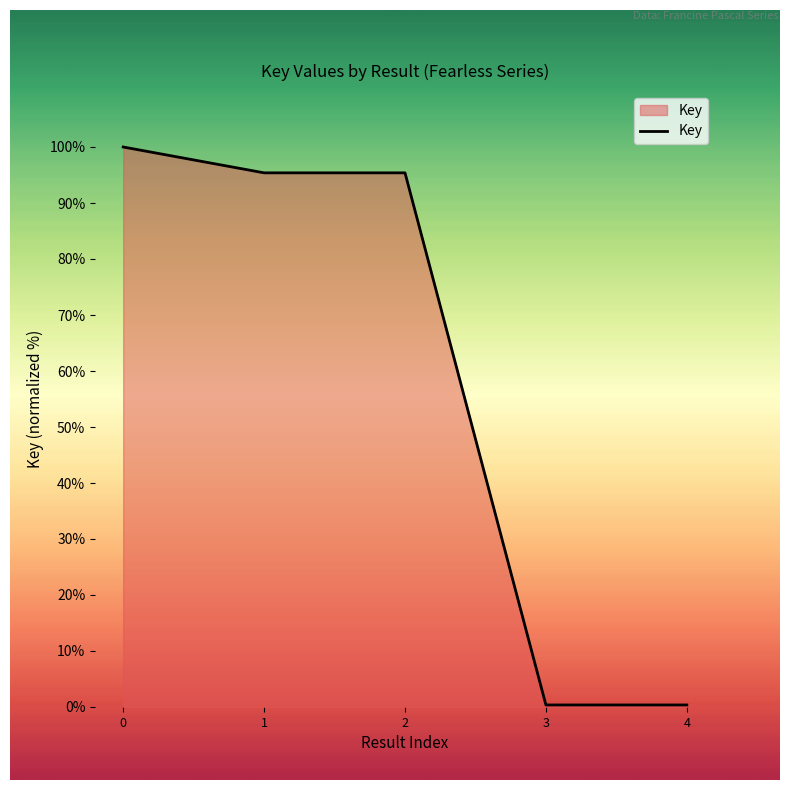

What is the difference between the maximum and second lowest values?

99.6